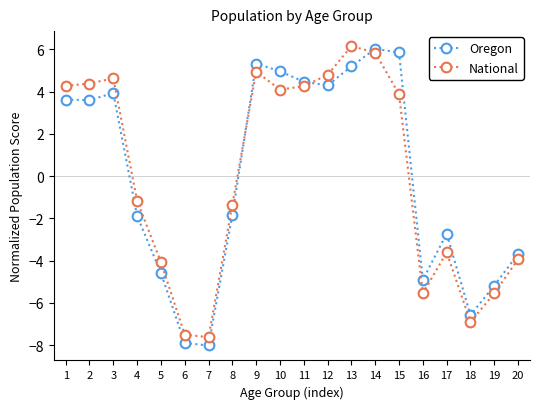

True or false: Oregon and National cross at least once.

True